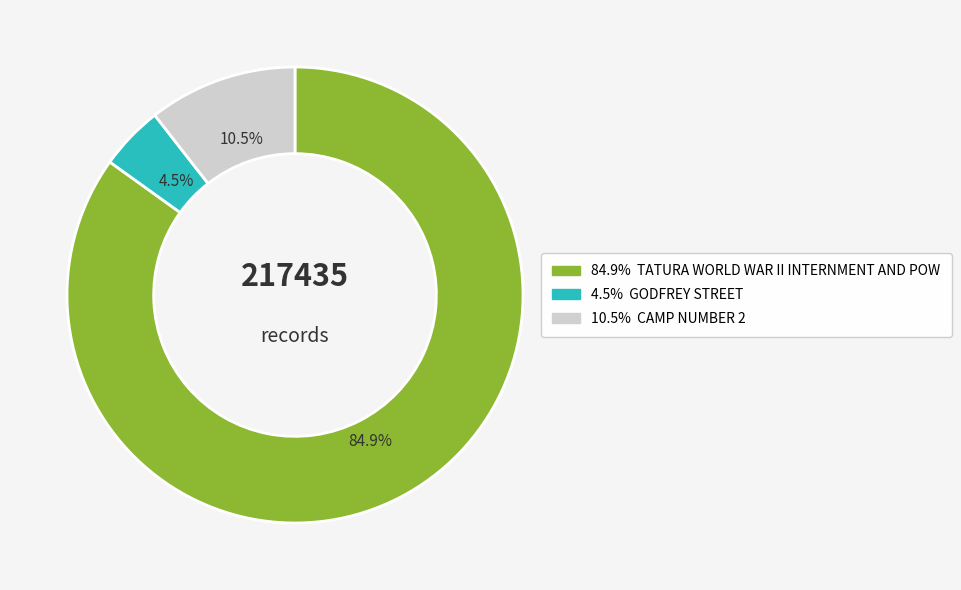

Is there any slice that represents more than half of the pie?

Yes